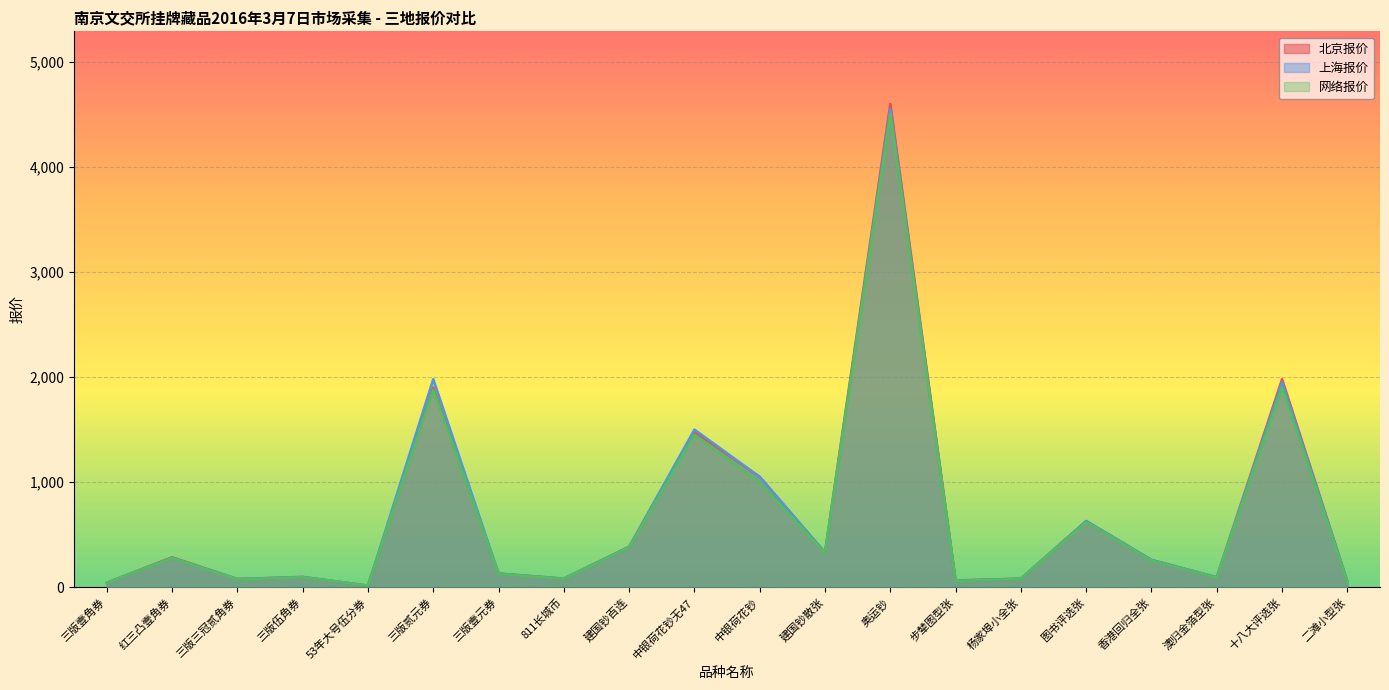

The 北京报价 series shows 25.9 at 53年大号伍分券. True or false?

False